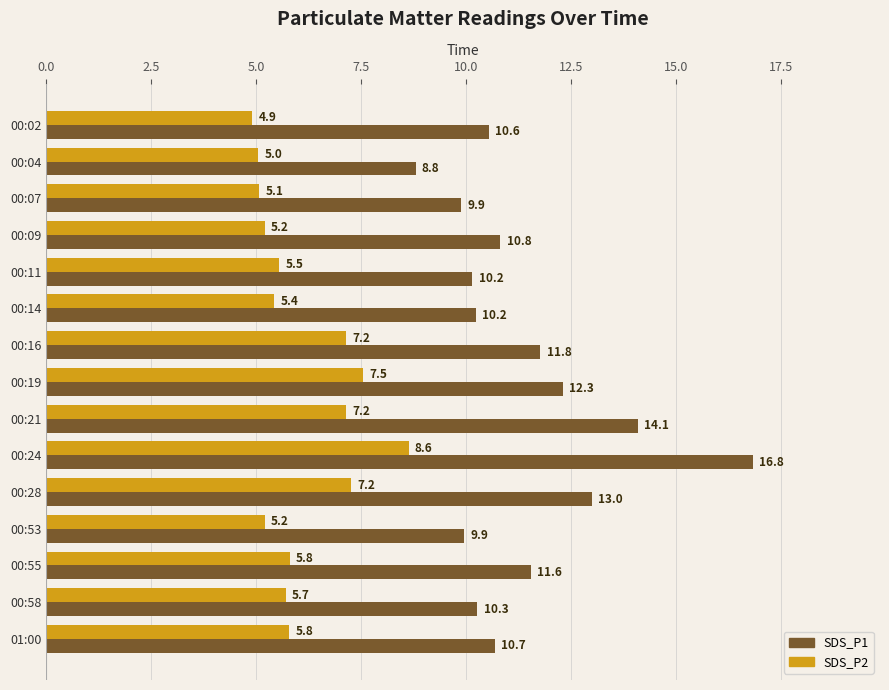

List the series in order of their peak value, highest first.

SDS_P1, SDS_P2